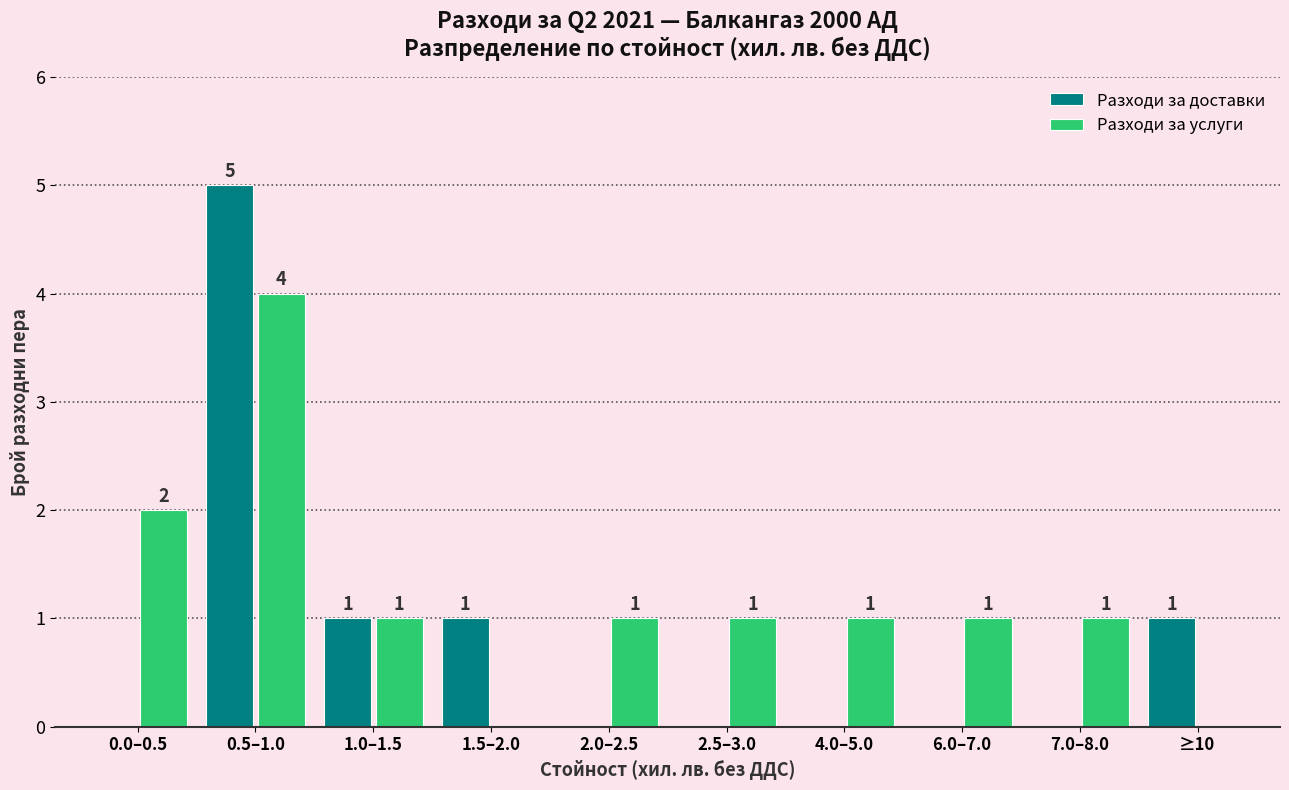

Reading left to right, extract all data points from this chart.

Разходи за доставки: 0.0–0.5=0	0.5–1.0=5	1.0–1.5=1	1.5–2.0=1	2.0–2.5=0	2.5–3.0=0	4.0–5.0=0	6.0–7.0=0	7.0–8.0=0	≥10=1
Разходи за услуги: 0.0–0.5=2	0.5–1.0=4	1.0–1.5=1	1.5–2.0=0	2.0–2.5=1	2.5–3.0=1	4.0–5.0=1	6.0–7.0=1	7.0–8.0=1	≥10=0